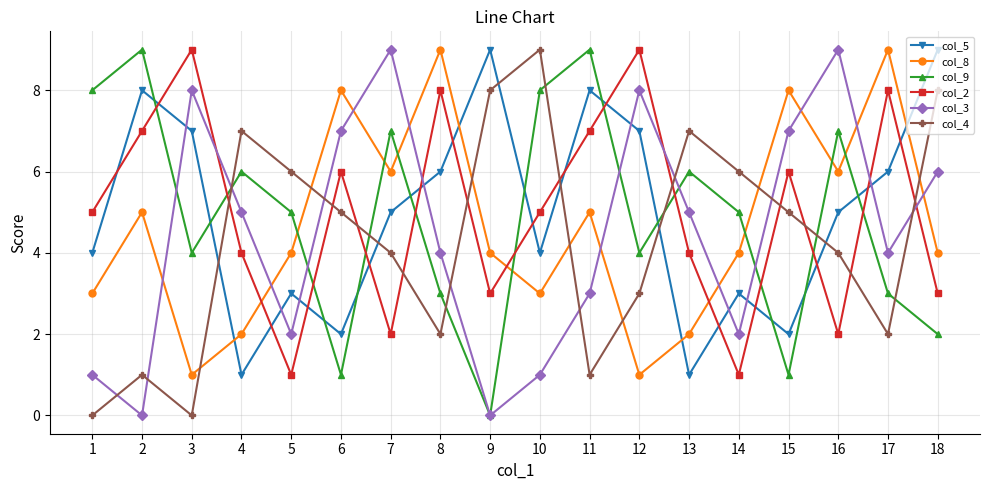

Count the col_8 values in the range 3 to 6.

10